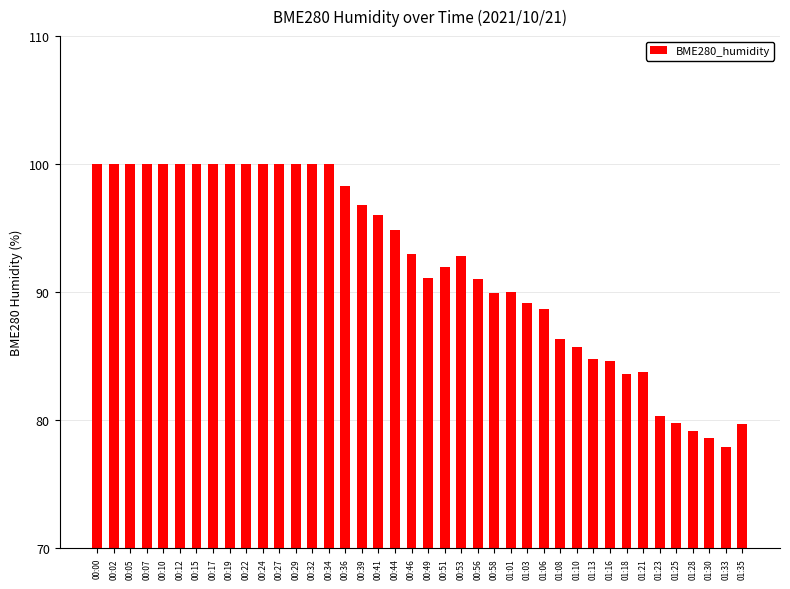

What is the difference between the values at 01:35 and 00:49?

11.4